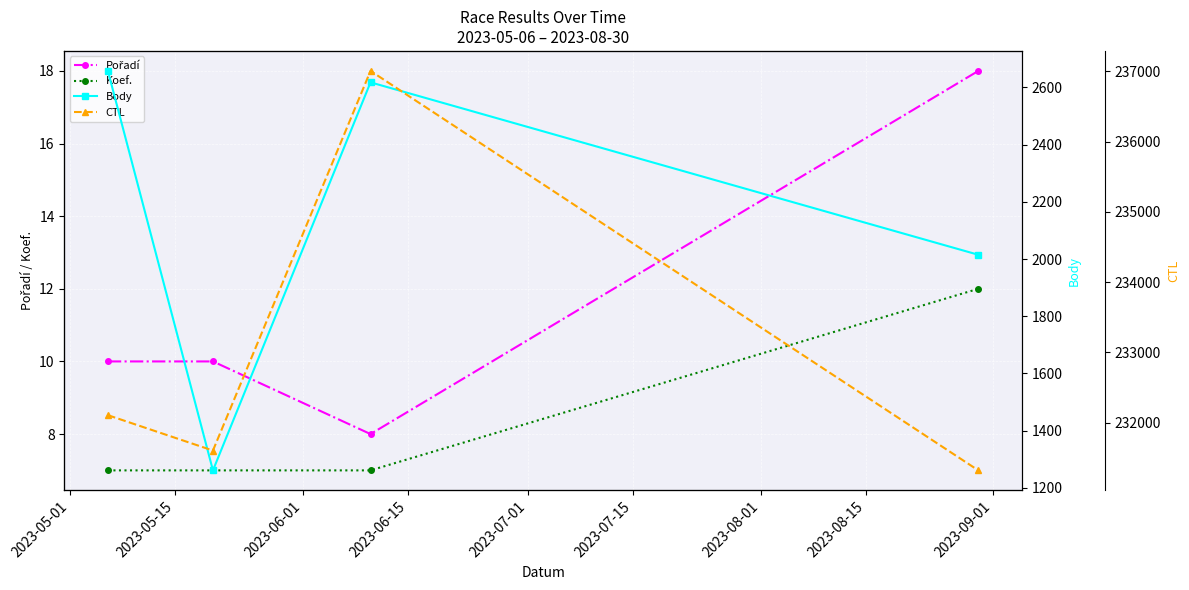

True or false: CTL and Pořadí cross at least once.

False